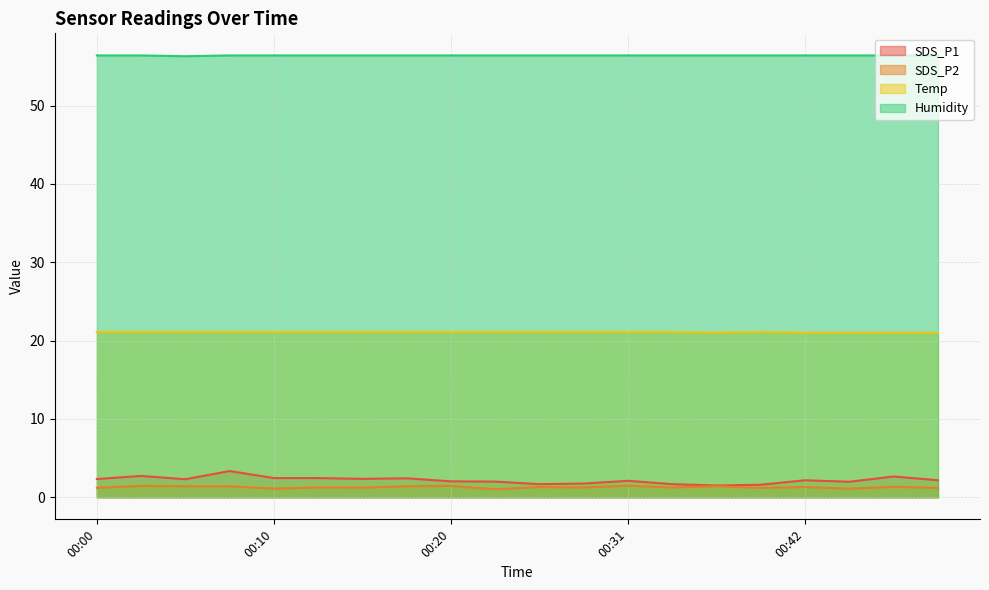

True or false: SDS_P2 and Temp cross at least once.

False